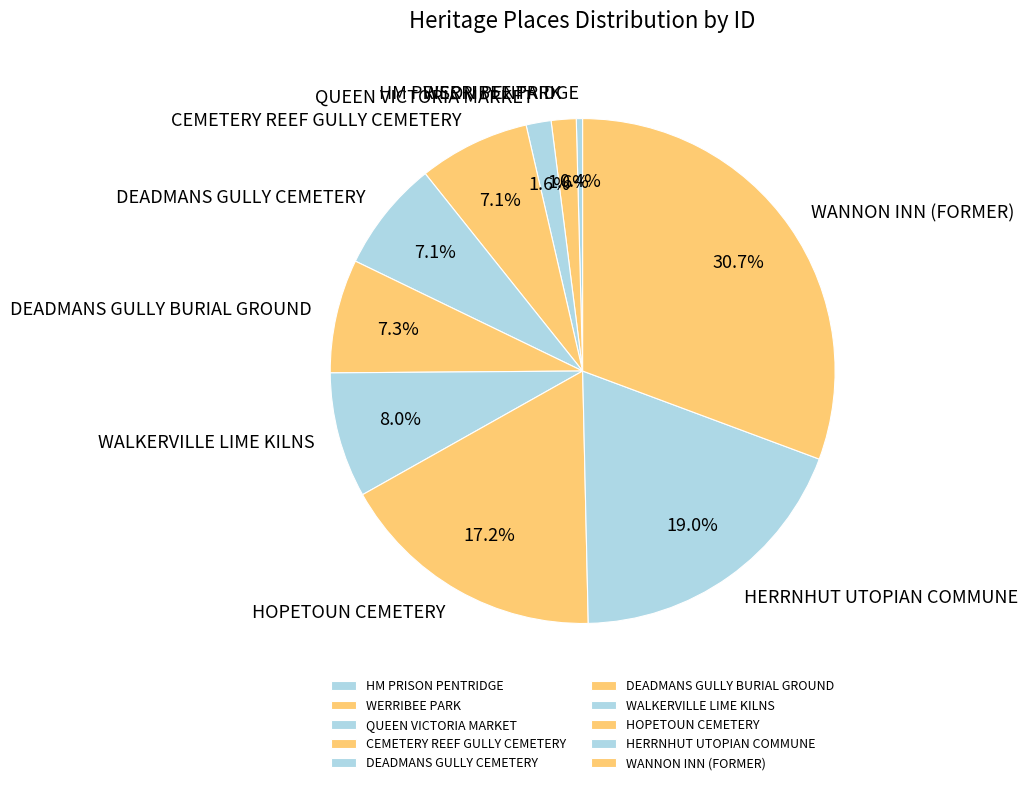

To the nearest percent, what is the difference between the WERRIBEE PARK and DEADMANS GULLY CEMETERY slice percentages?

6%